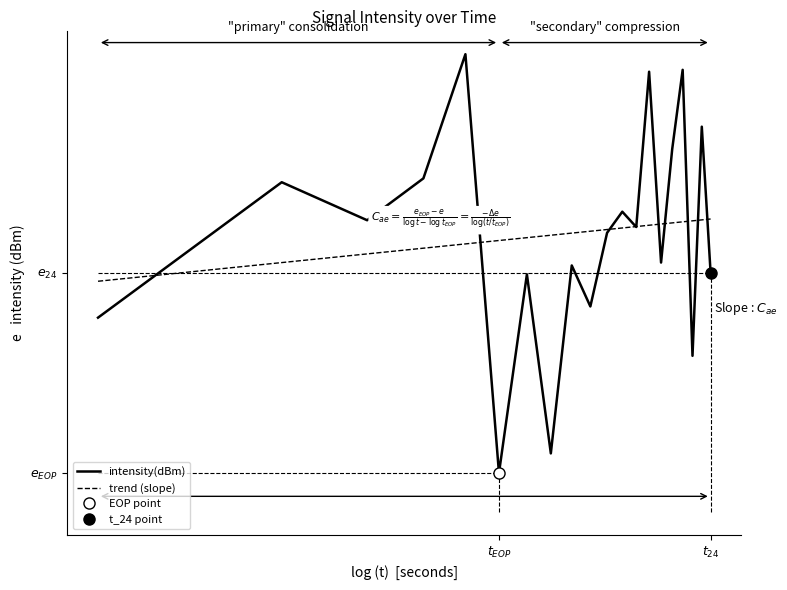

Is this an area chart (filled region under the line)?

No